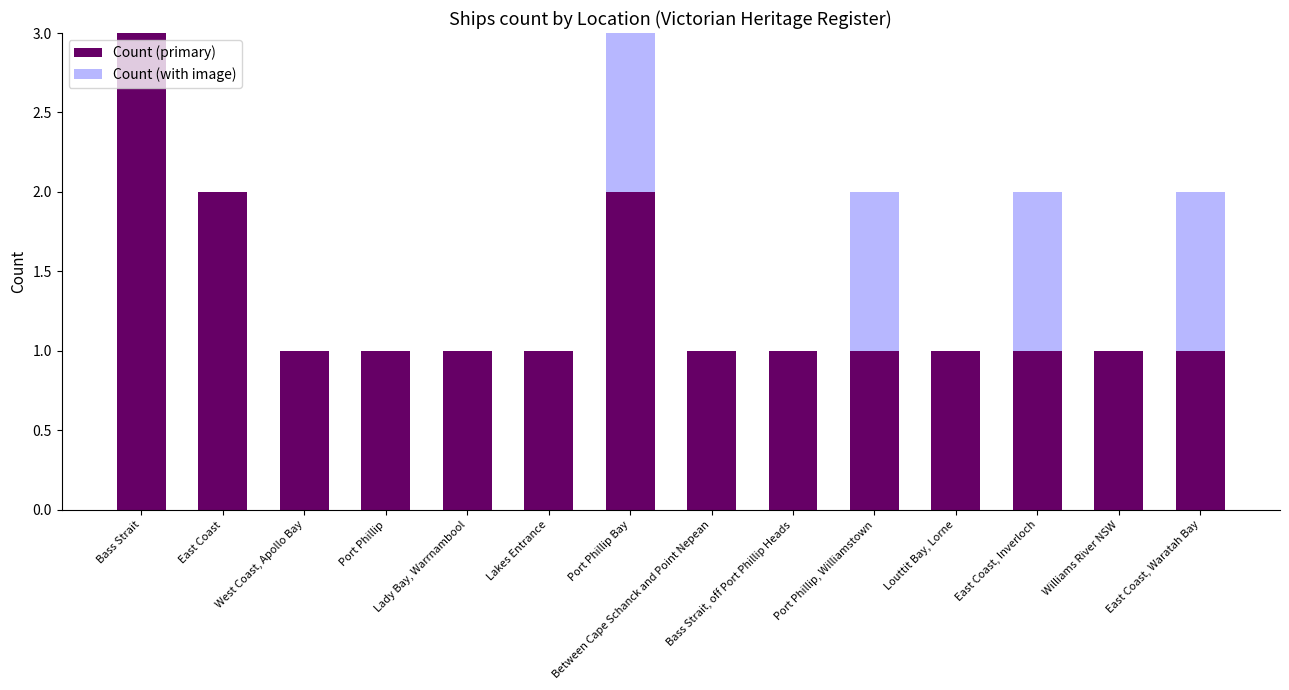

What is the maximum value for Count (primary)?

3